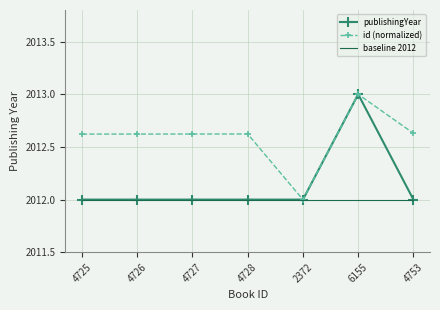

What is the difference between the maximum and minimum values in the publishingYear series?

1.0